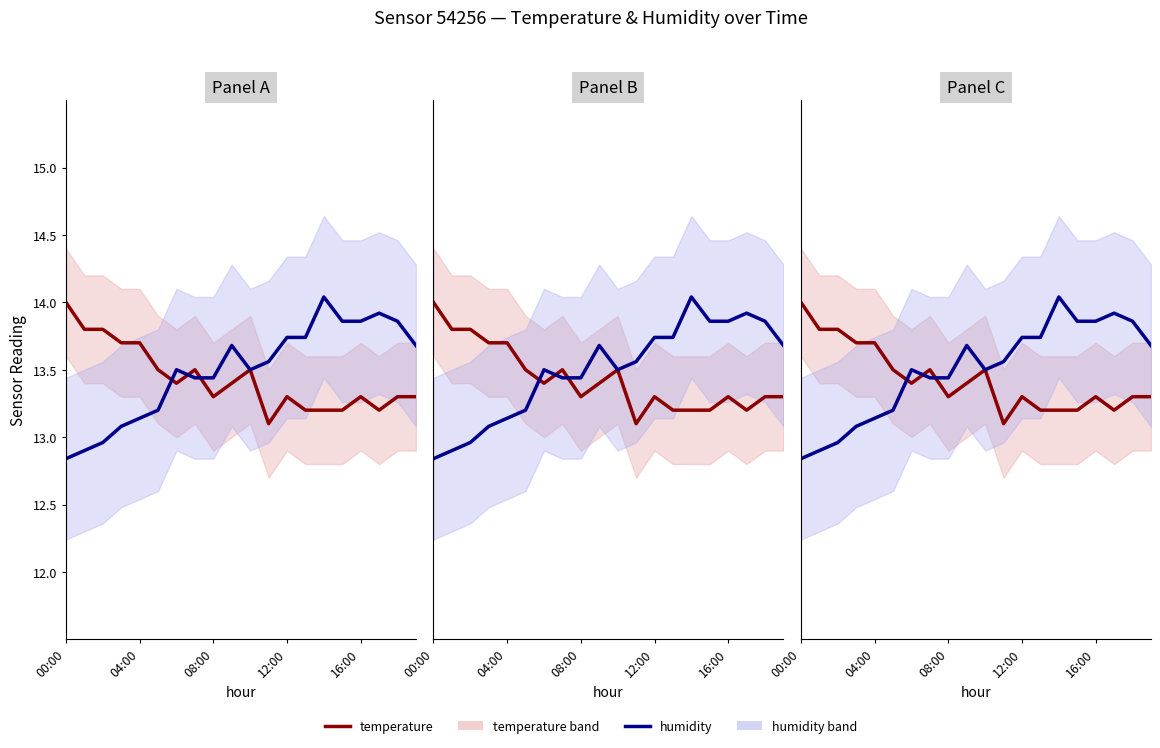

Where is the first local maximum for humidity?

6